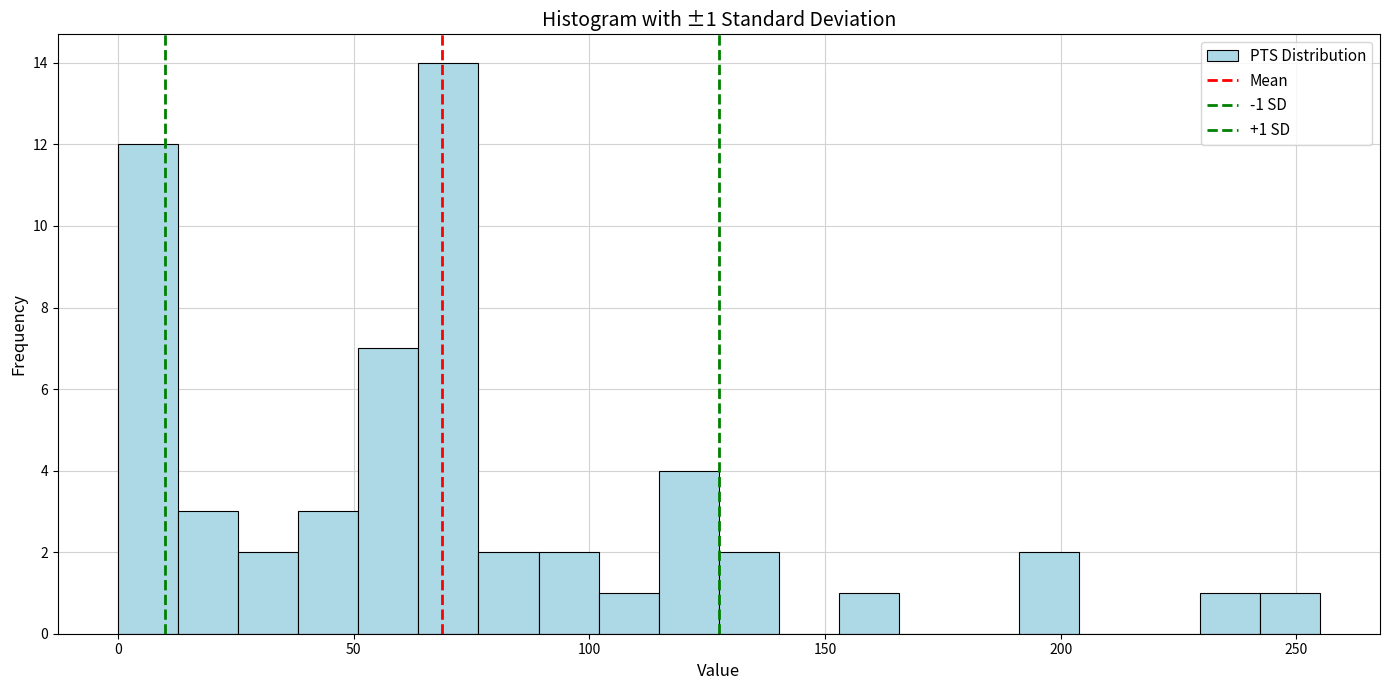

Read against the x-axis, roughly where is the centre of the tallest bar?

70